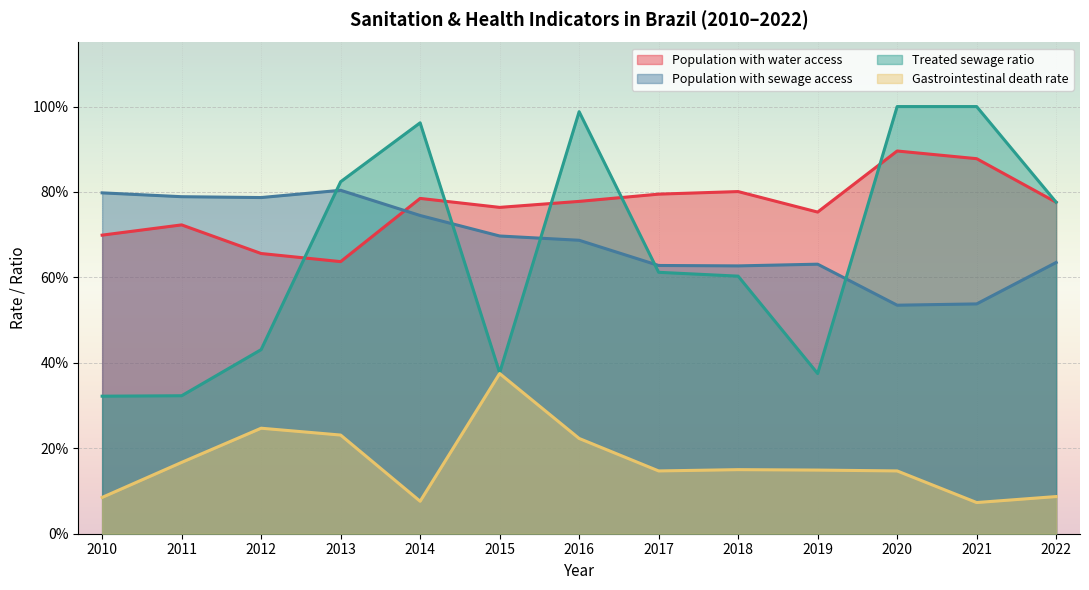

Between which two adjacent categories do Population with sewage access and Population with water access first intersect?

2013 and 2014